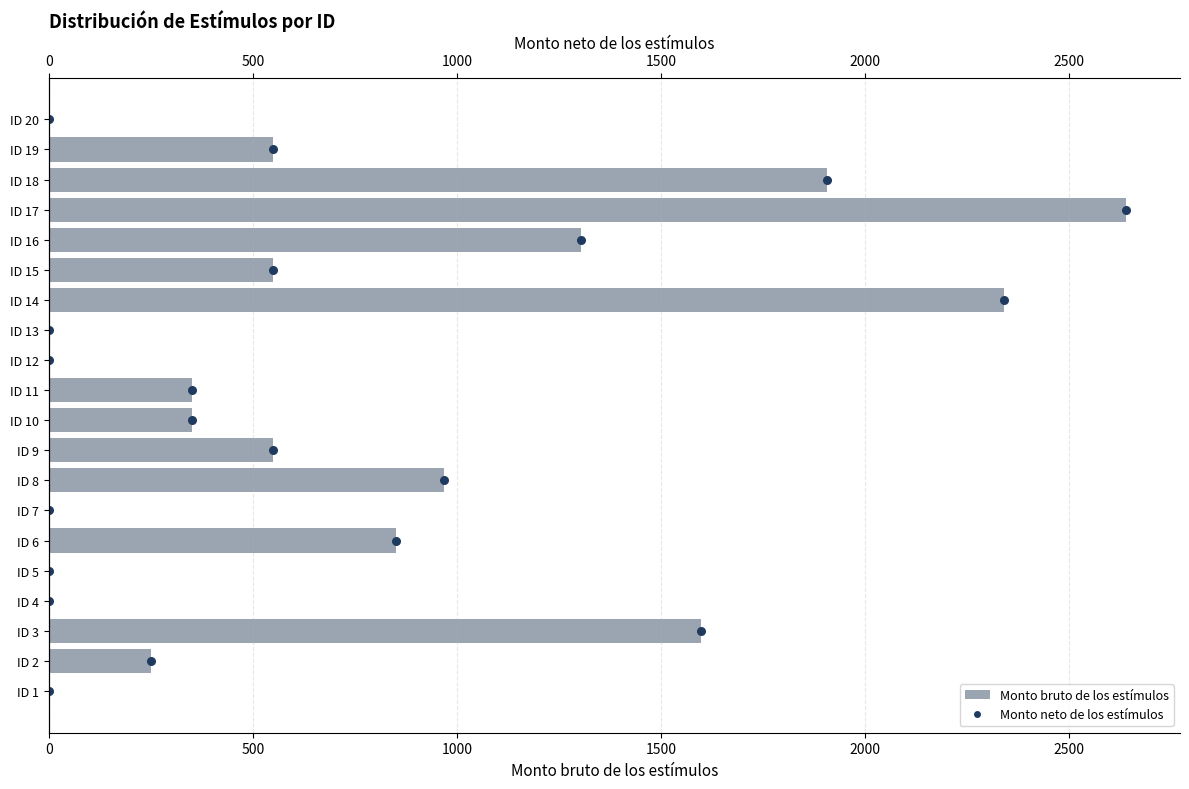

Which series reaches the minimum Y coordinate?

Monto bruto de los estímulos